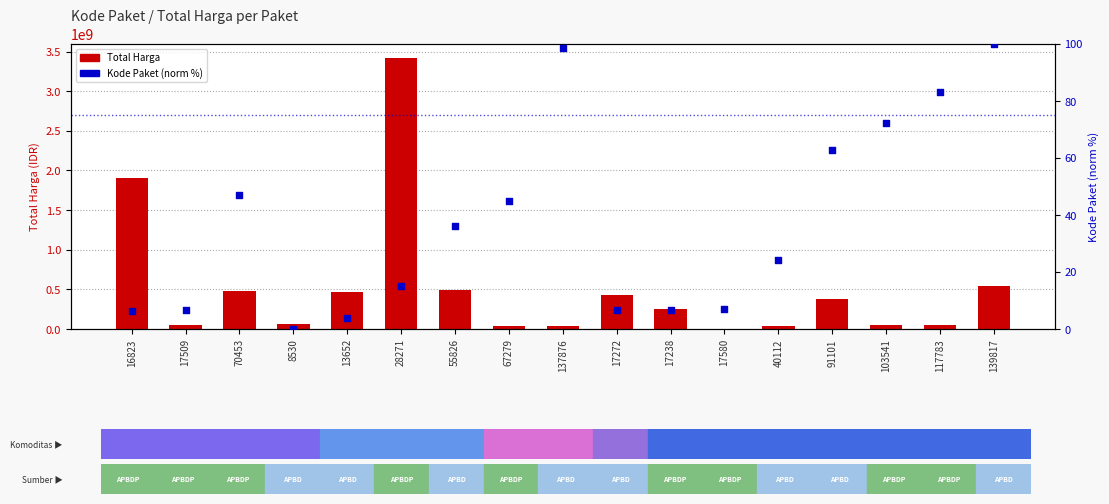

At which category is the sum across all series the highest?

28271